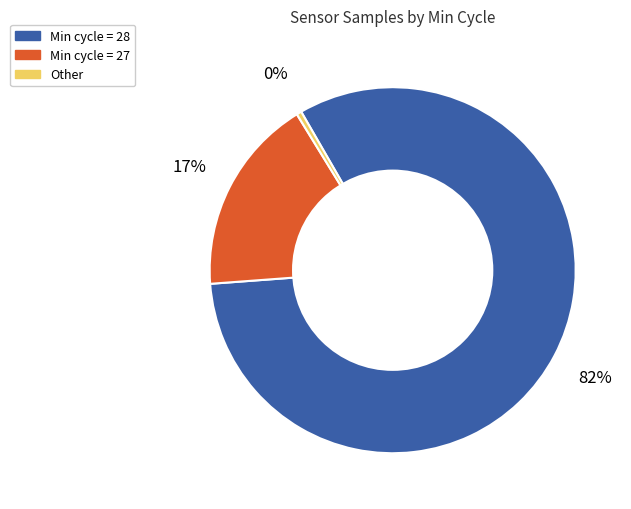

To the nearest percent, what is the average slice percentage?

33%